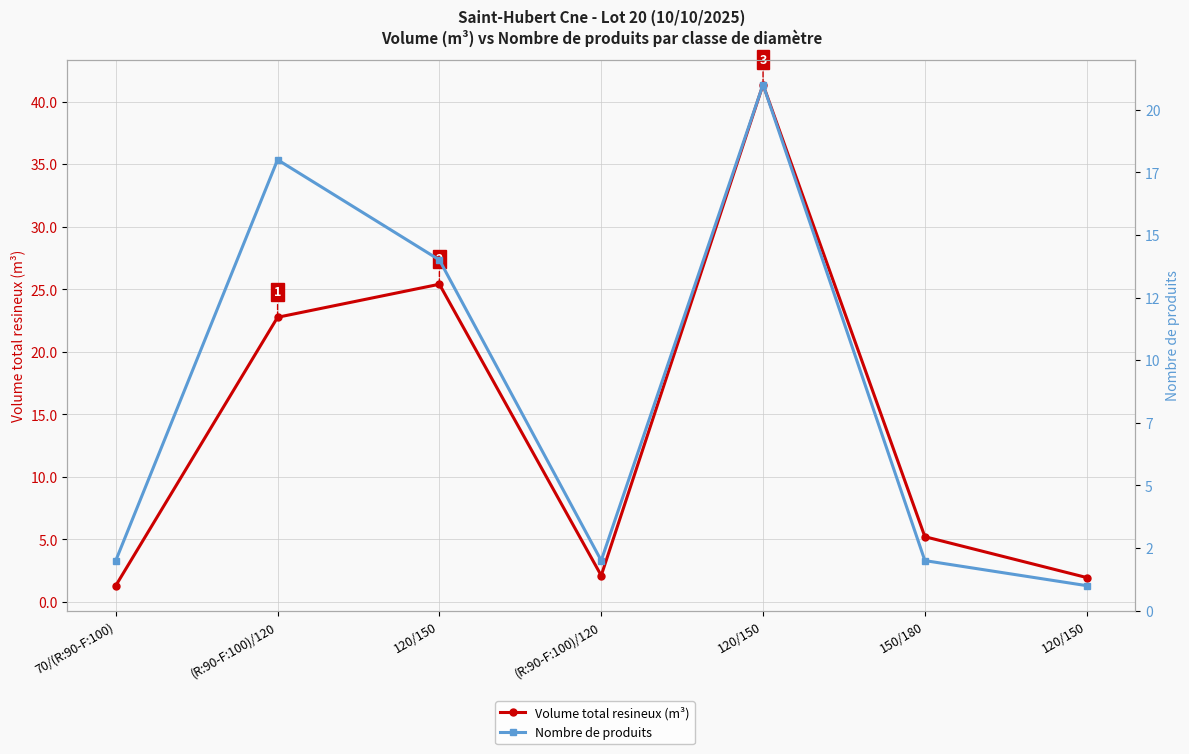

True or false: Volume total resineux (m³) and Nombre de produits cross at least once.

True